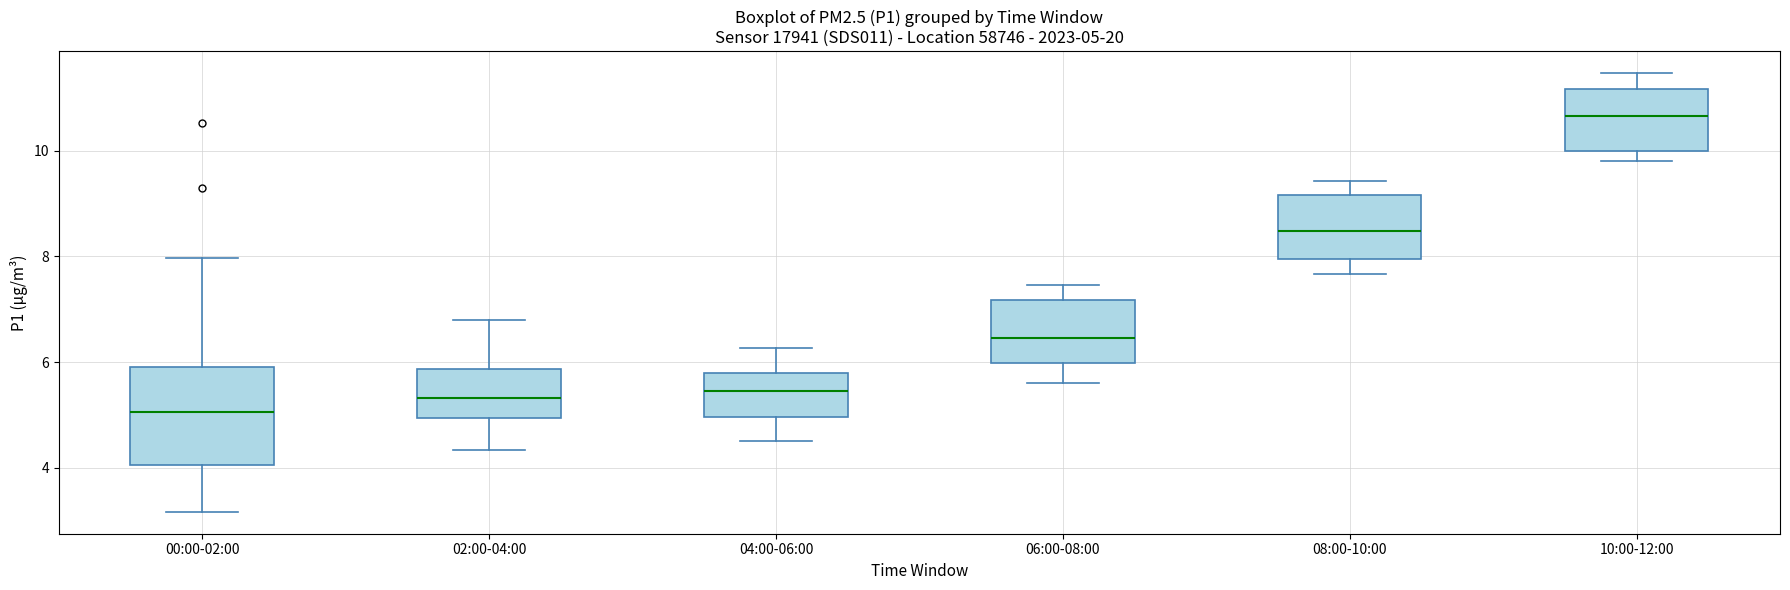

Which box has the lowest median line?

00:00-02:00